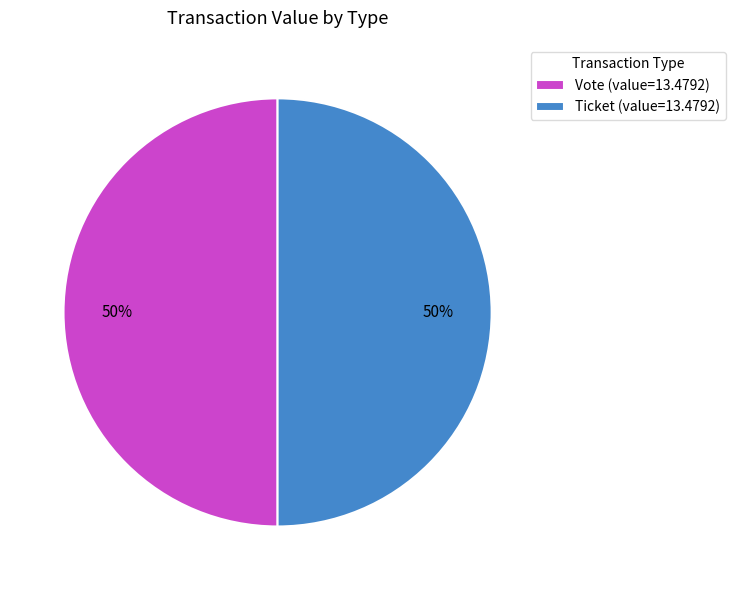

To the nearest percent, what portion does Ticket (value=13.4792) represent?

50%